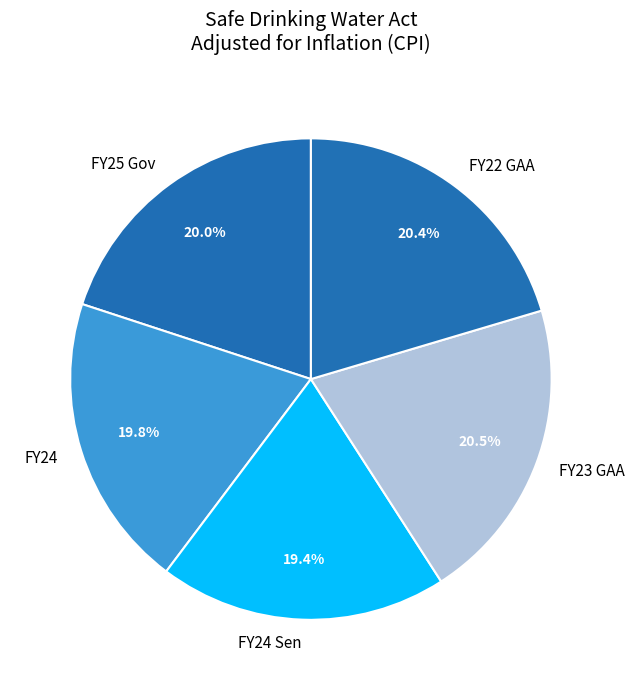

Is there any slice that represents more than half of the pie?

No